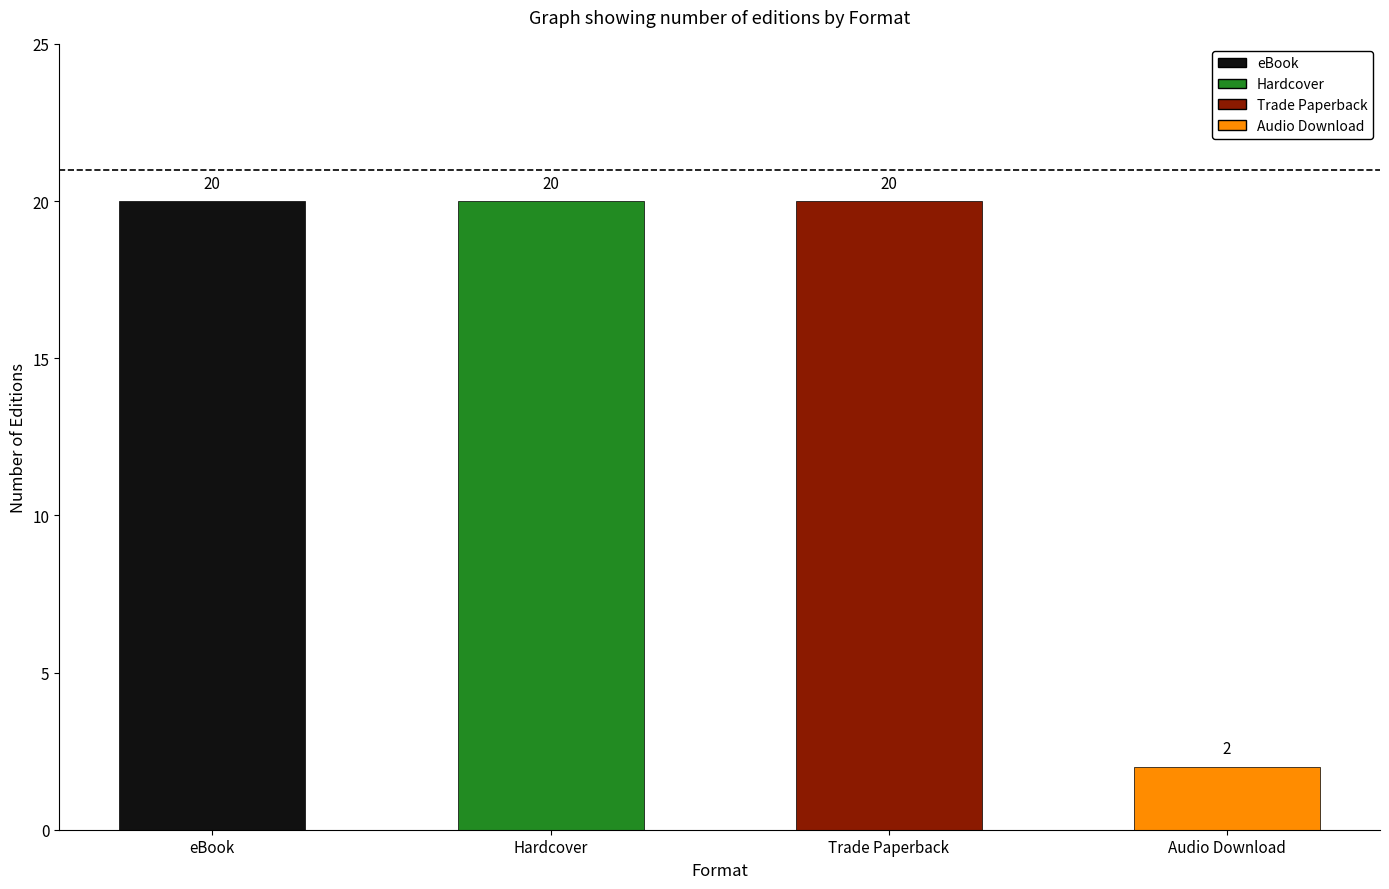

What is the label of the 4th bar from the right?

eBook